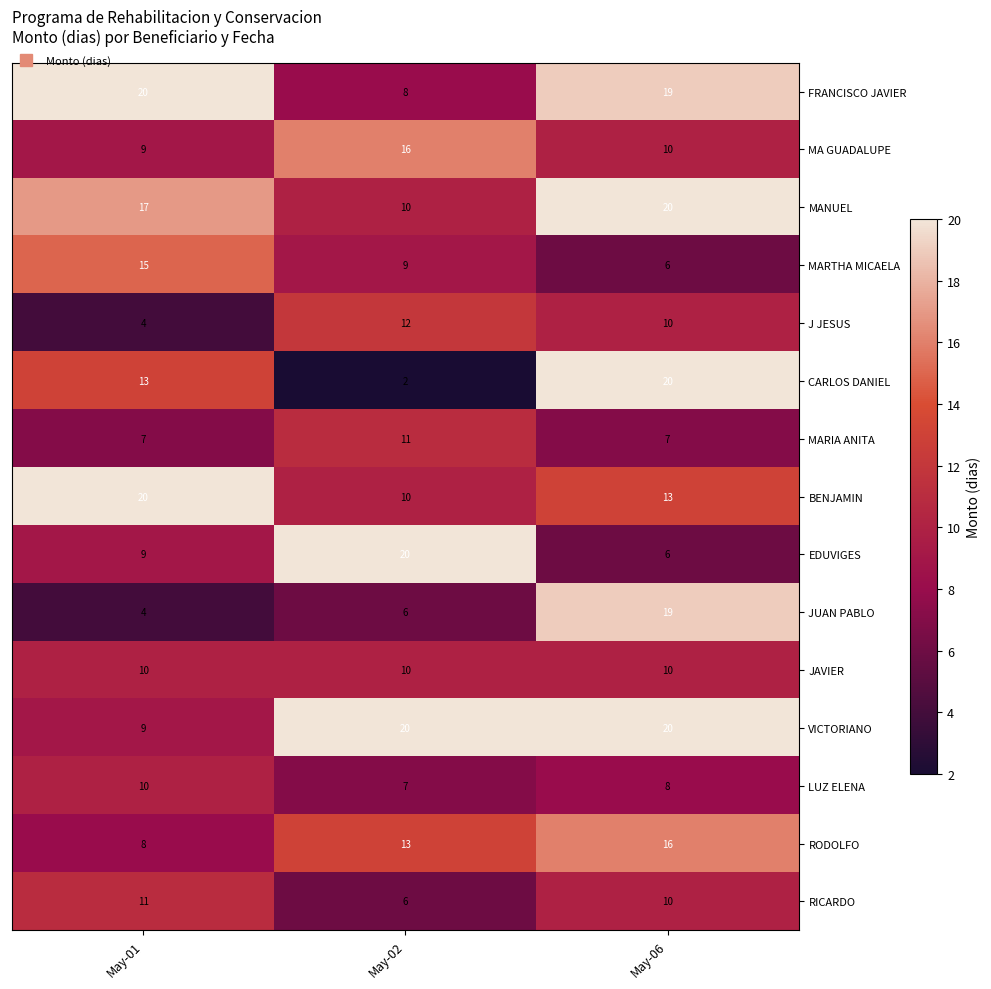

At how many categories does at least one series exceed 13?

3